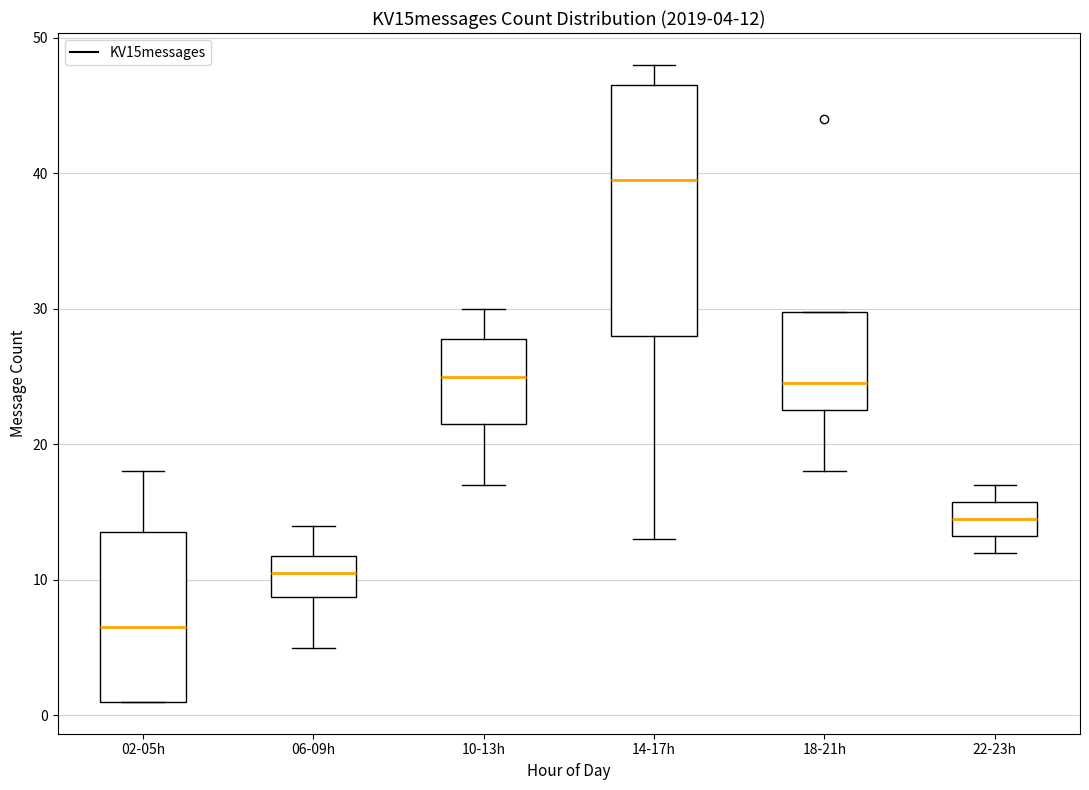

Which box has the lowest median line?

02-05h